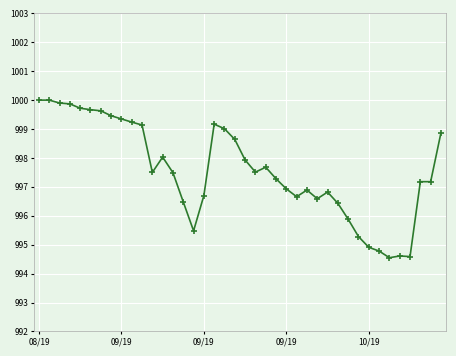

What is the sum of all values?

39903.0